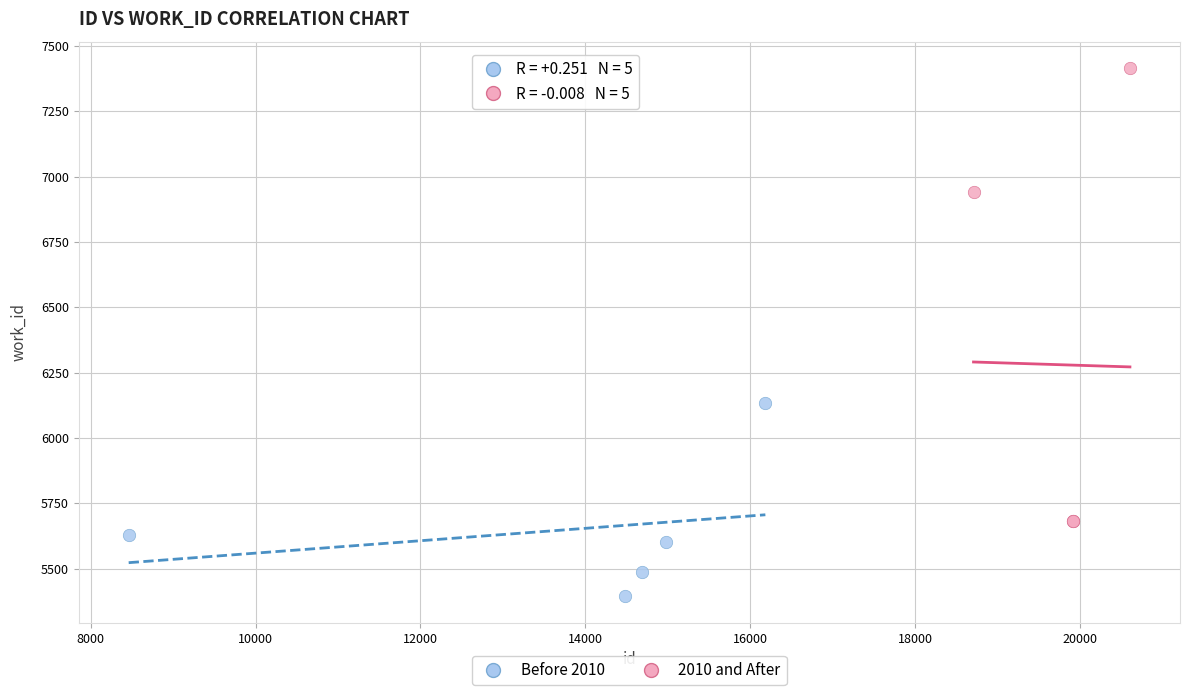

Which series contains the highest Y value?

2010 and After